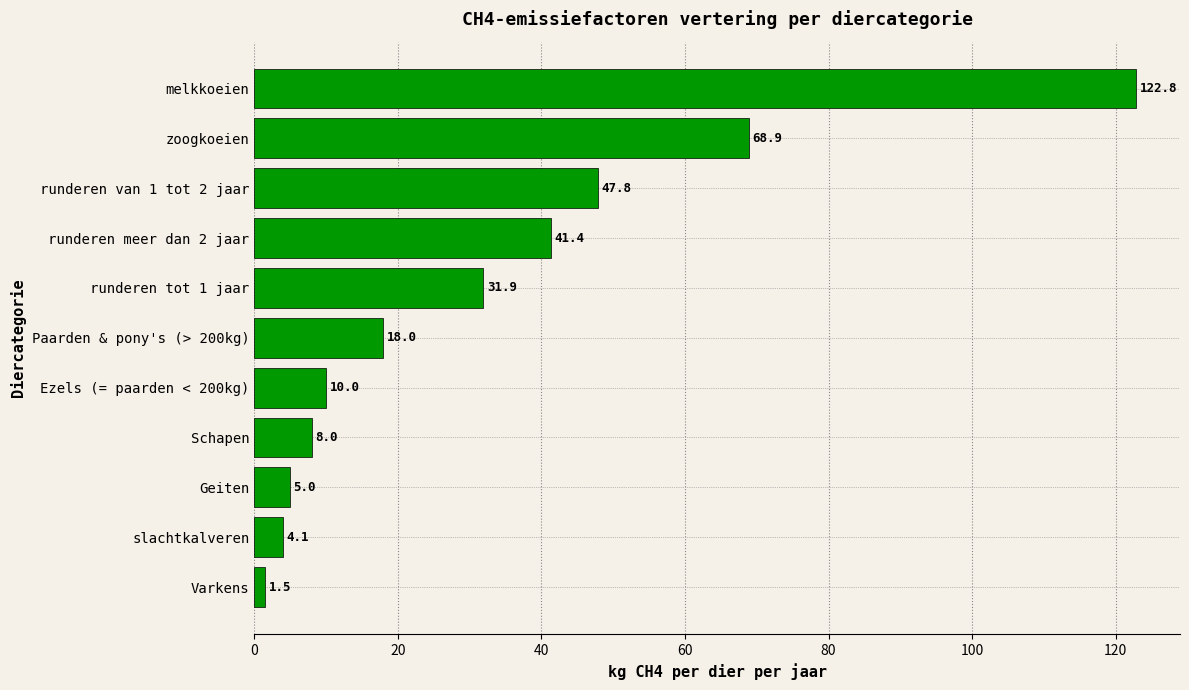

List the labels in order of value, largest first.

melkkoeien, zoogkoeien, runderen van 1 tot 2 jaar, runderen meer dan 2 jaar, runderen tot 1 jaar, Paarden & pony's (> 200kg), Ezels (= paarden < 200kg), Schapen, Geiten, slachtkalveren, Varkens